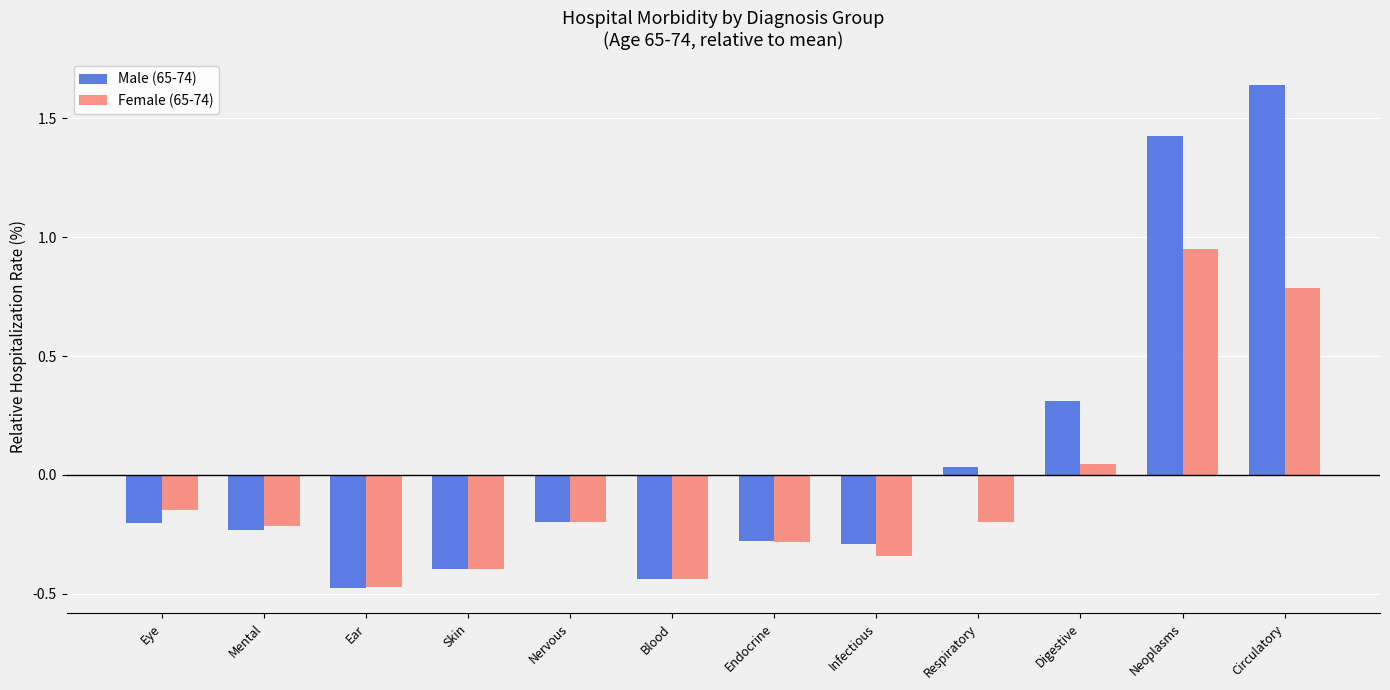

Are the bars horizontal?

No